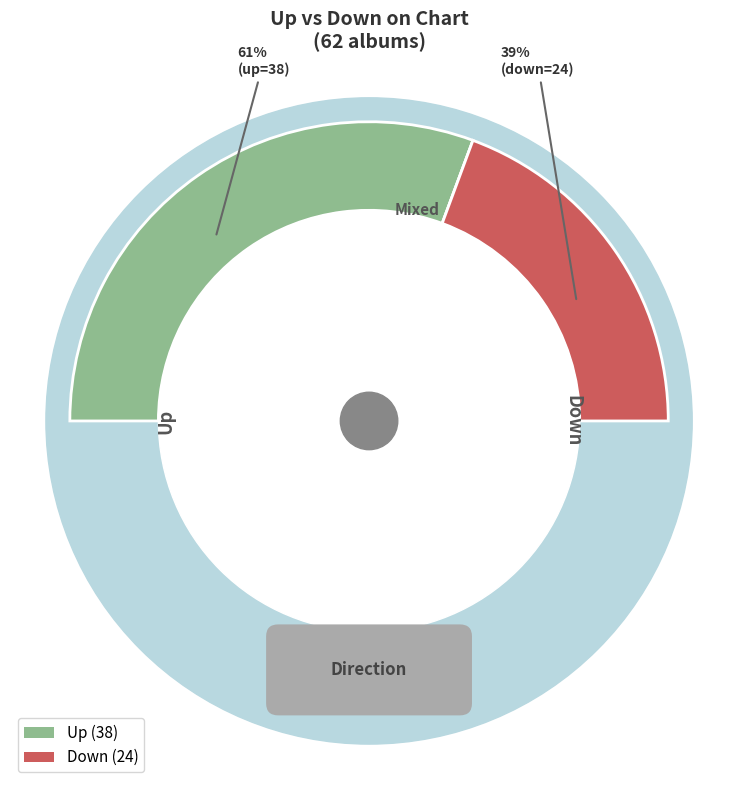

What is the largest slice in the pie chart?

up